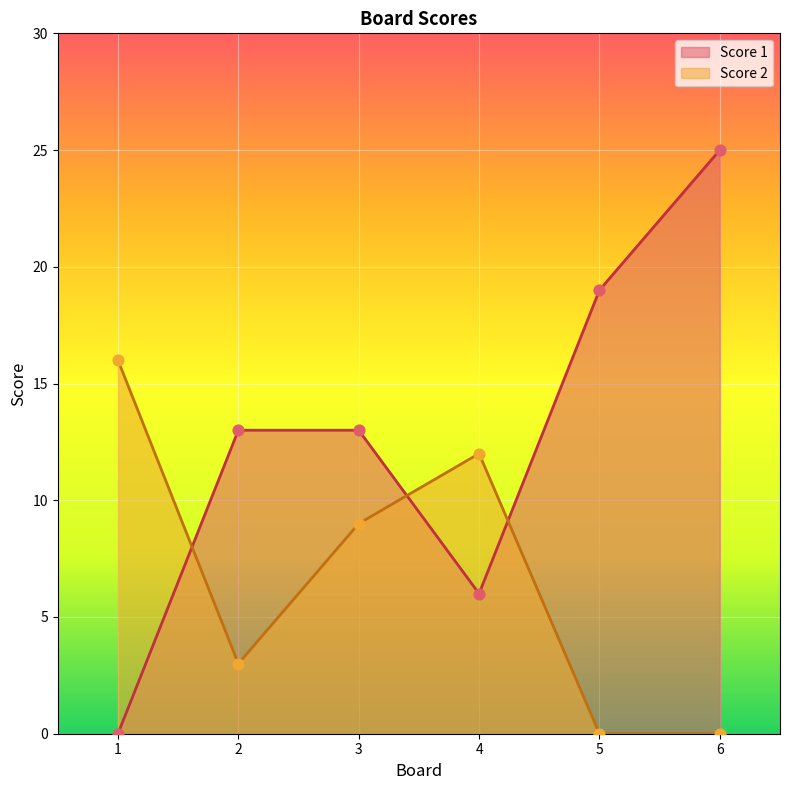

Which series has the widest spread of Y values?

Score 1